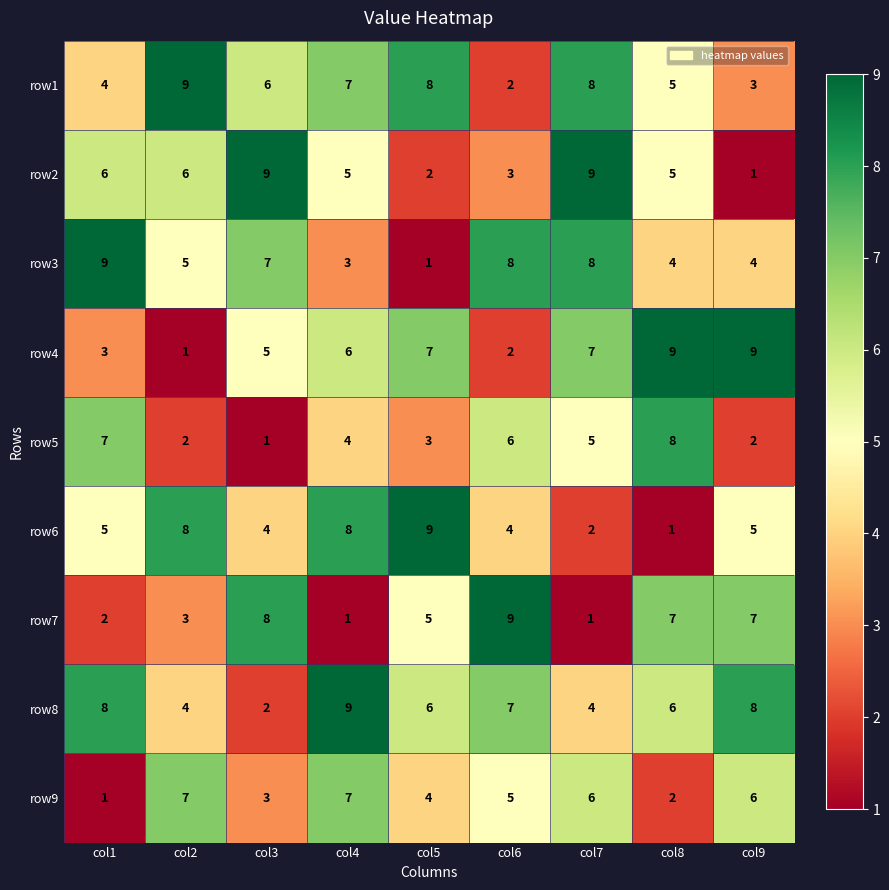

At col9, list the series in order from smallest to largest.

row2, row5, row1, row3, row6, row9, row7, row8, row4